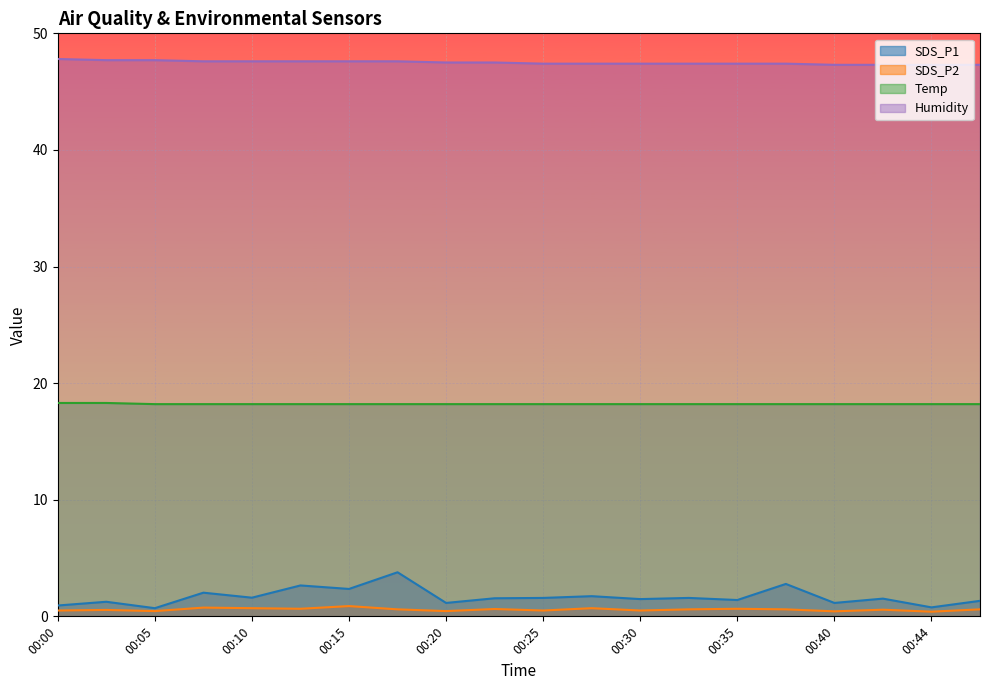

What is the minimum value for SDS_P2?

0.4